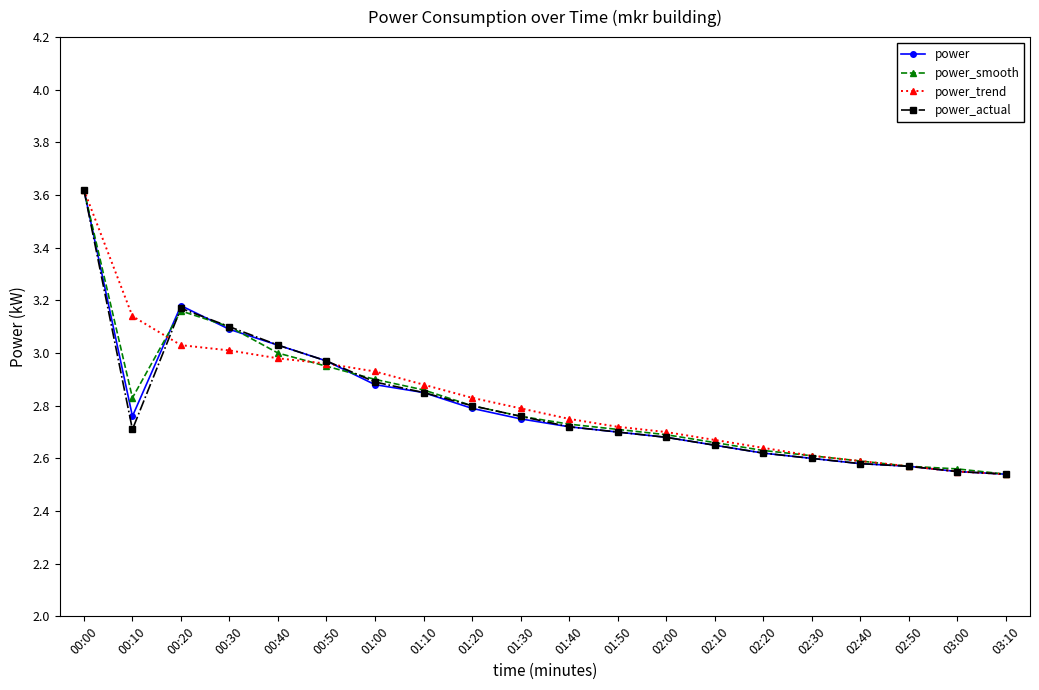

How many distinct data groups are displayed?

4